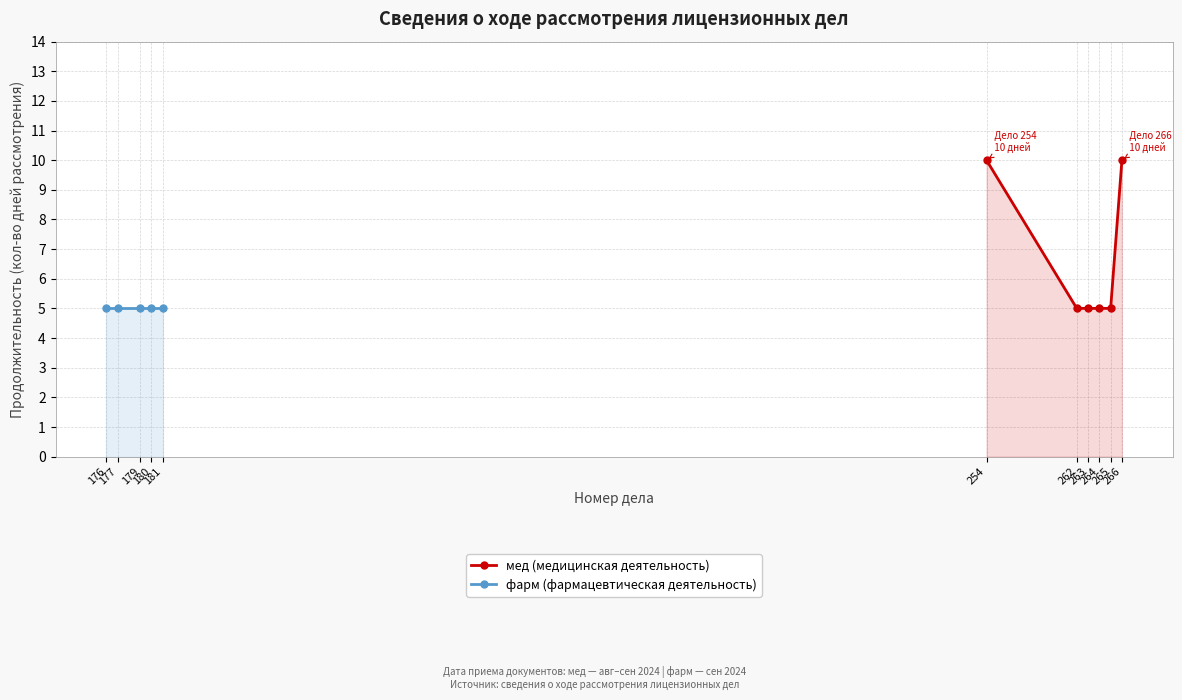

What is the lowest value of the мед (медицинская деятельность) series?

5